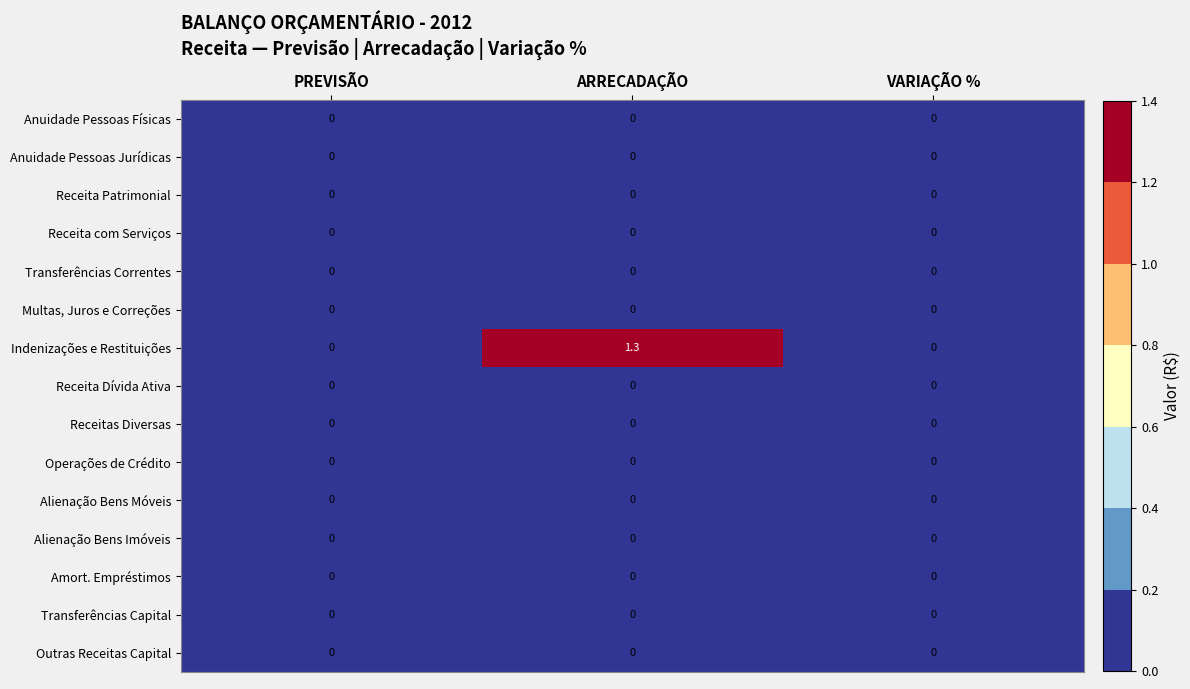

The value of Amort. Empréstimos at ARRECADAÇÃO is 0.0. True or false?

True